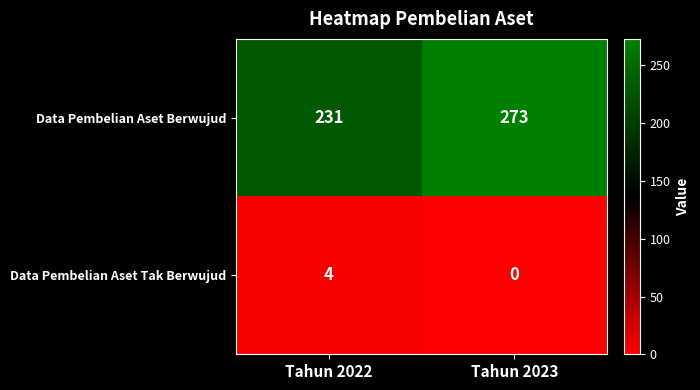

Rank the series by their average value, from highest to lowest.

Data Pembelian Aset Berwujud, Data Pembelian Aset Tak Berwujud